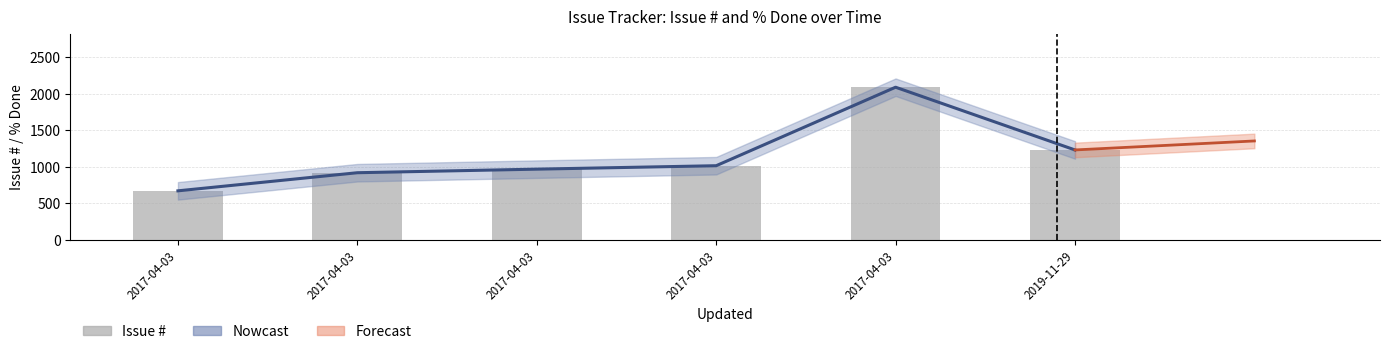

At which category does the chart reach its minimum across all series?

2017-04-03